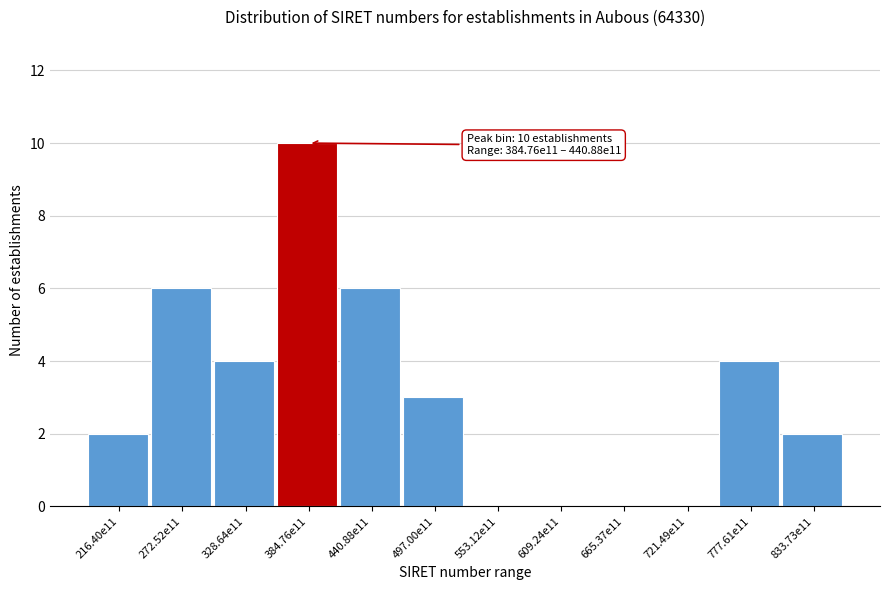

Reading left to right, transcribe all the data shown in this chart.

216.40e11=2	272.52e11=6	328.64e11=4	384.76e11=10	440.88e11=6	497.00e11=3	553.12e11=0	609.24e11=0	665.37e11=0	721.49e11=0	777.61e11=4	833.73e11=2